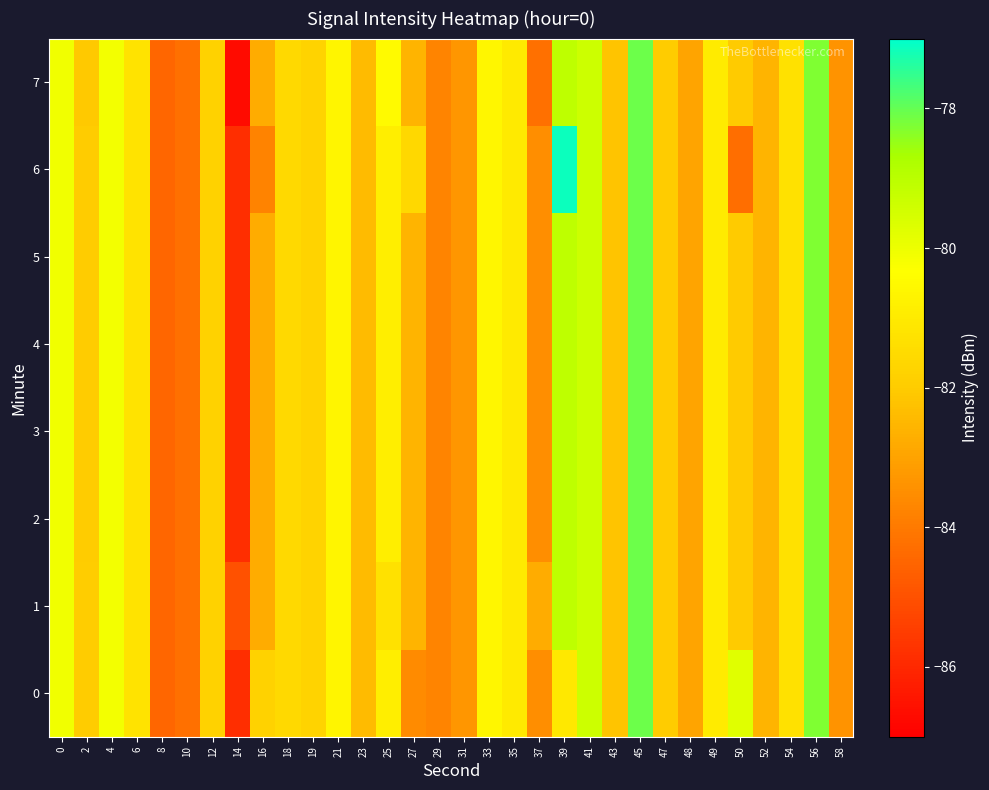

What is the greatest value displayed?

-77.1